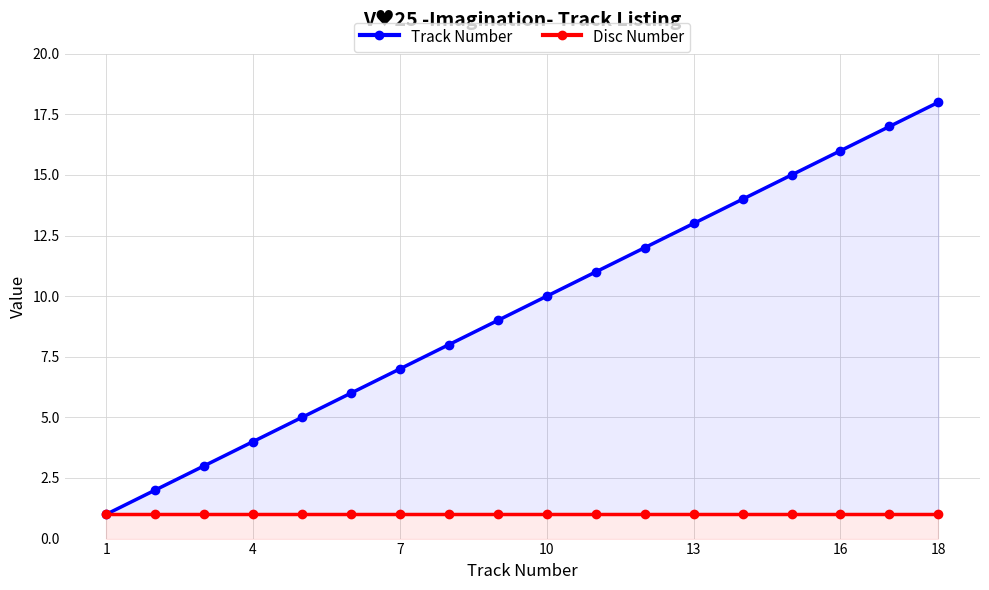

How many data points does each series have?

18